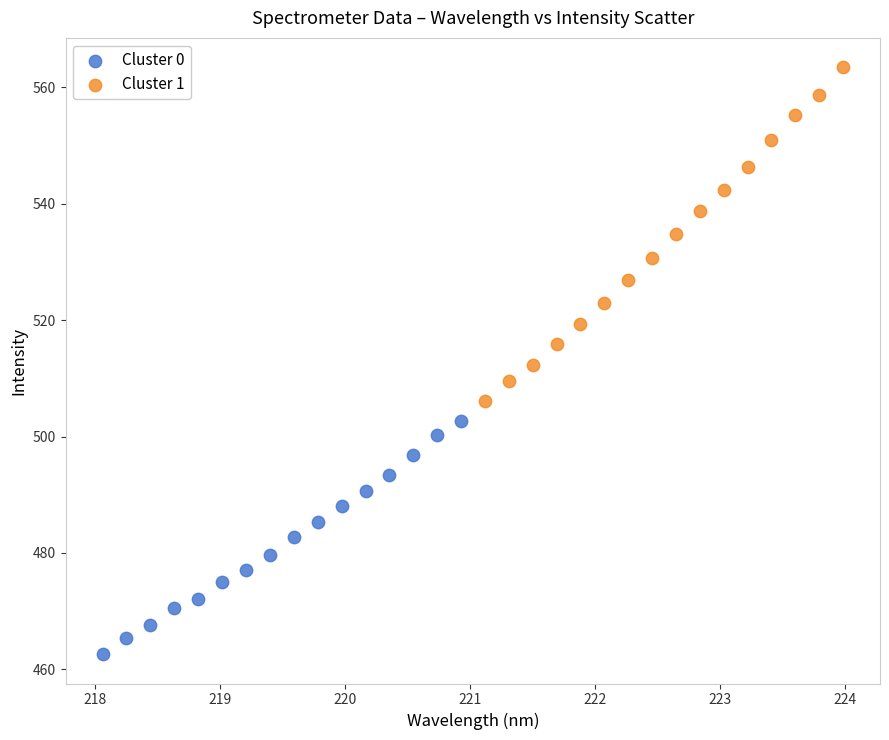

Which series contains the lowest Y value?

Cluster 0